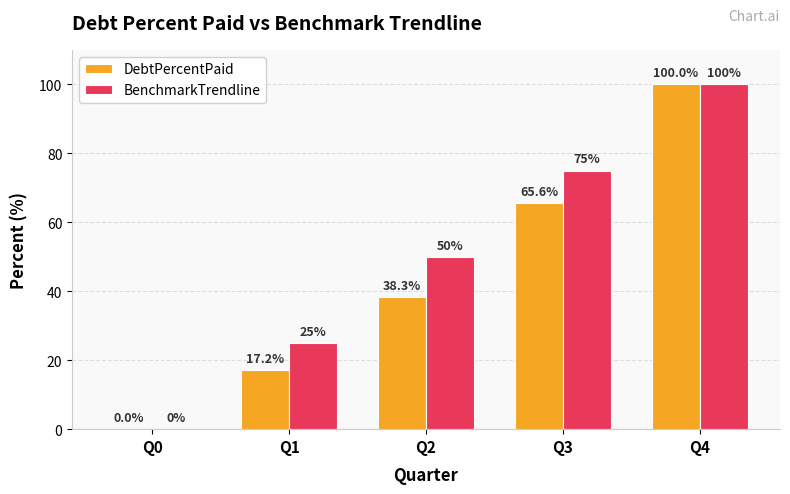

Between Q1 and Q3, which series saw the biggest shift?

BenchmarkTrendline